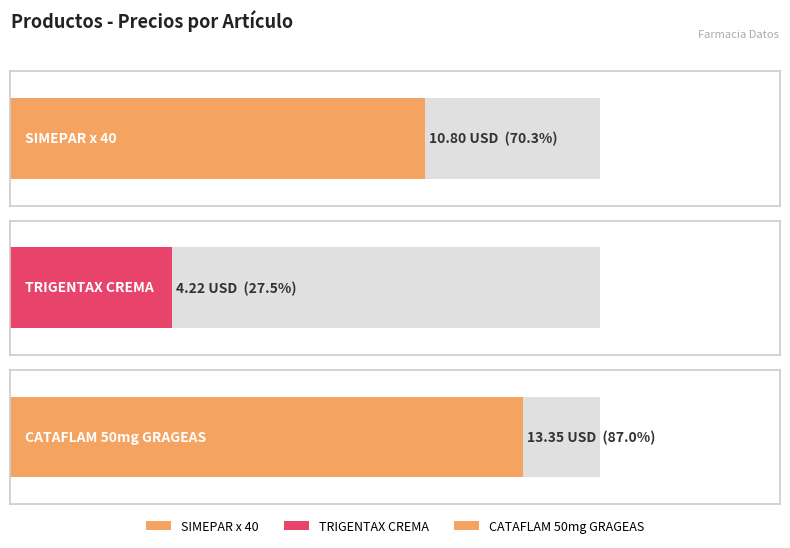

What is the value of the 2nd bar from the left?

4.2